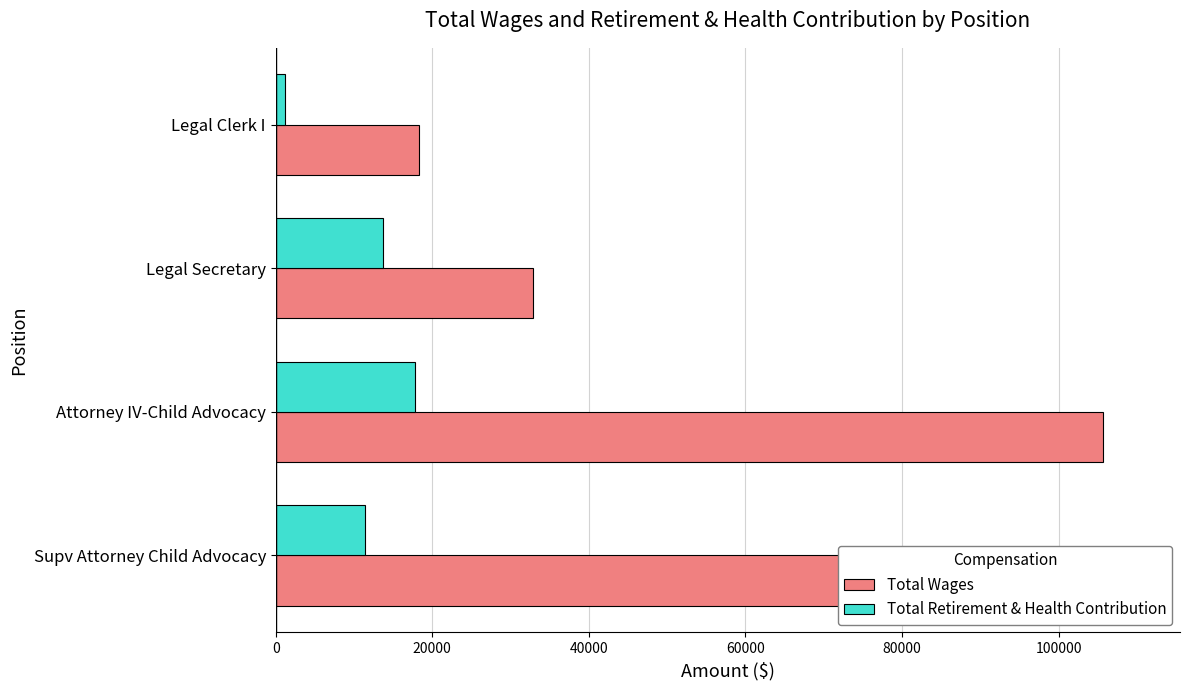

Is it true that Total Wages equals 60768 at Supv Attorney Child Advocacy?

False